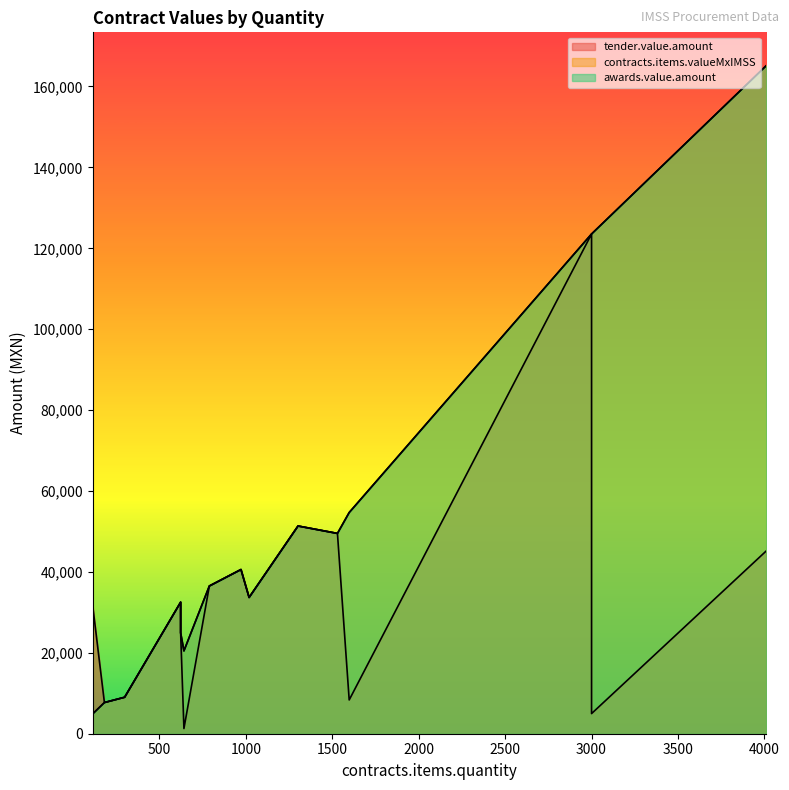

How many data points does each series have?

16